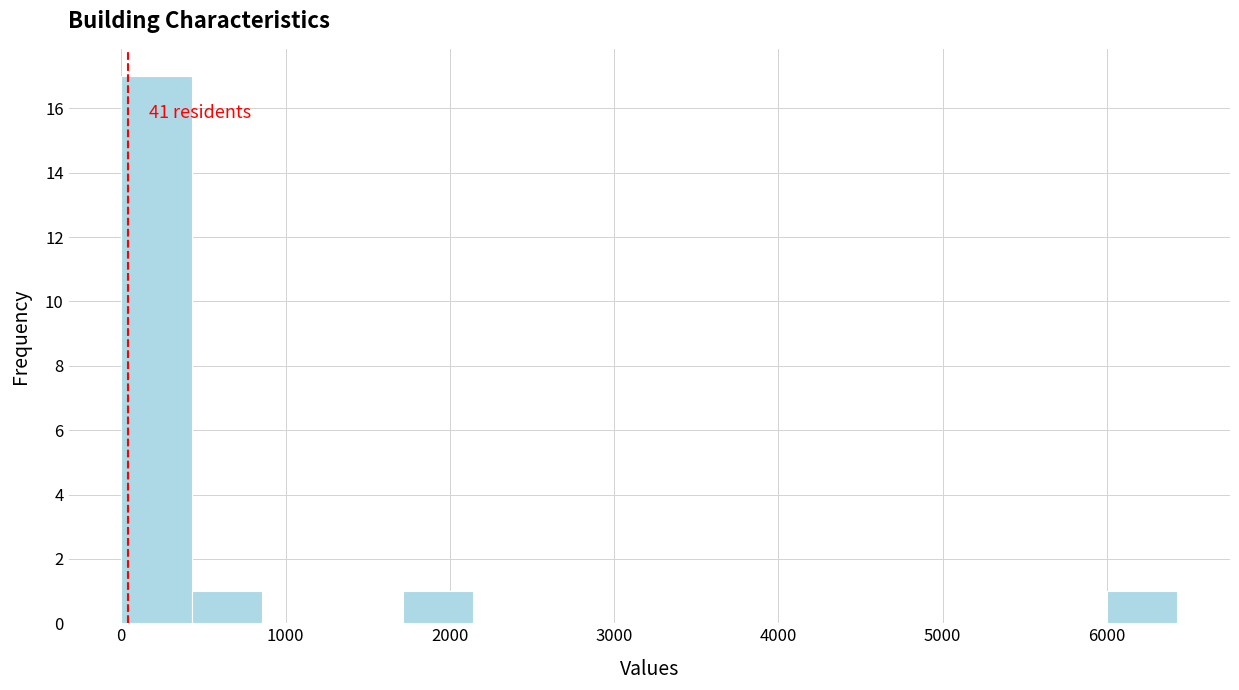

Which range on the x-axis has the tallest bar?

0 to 400